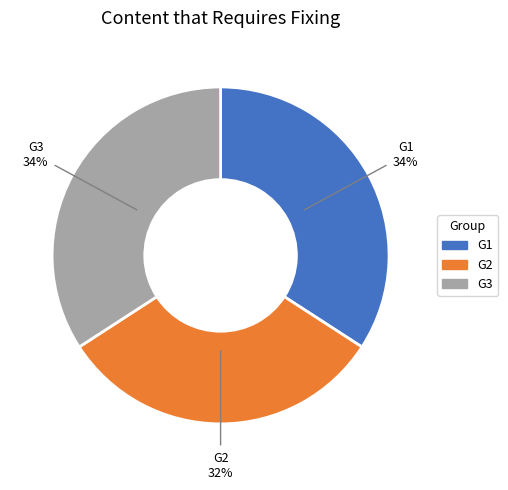

What is the ratio of the value at G3 to the value at G2?

1.1